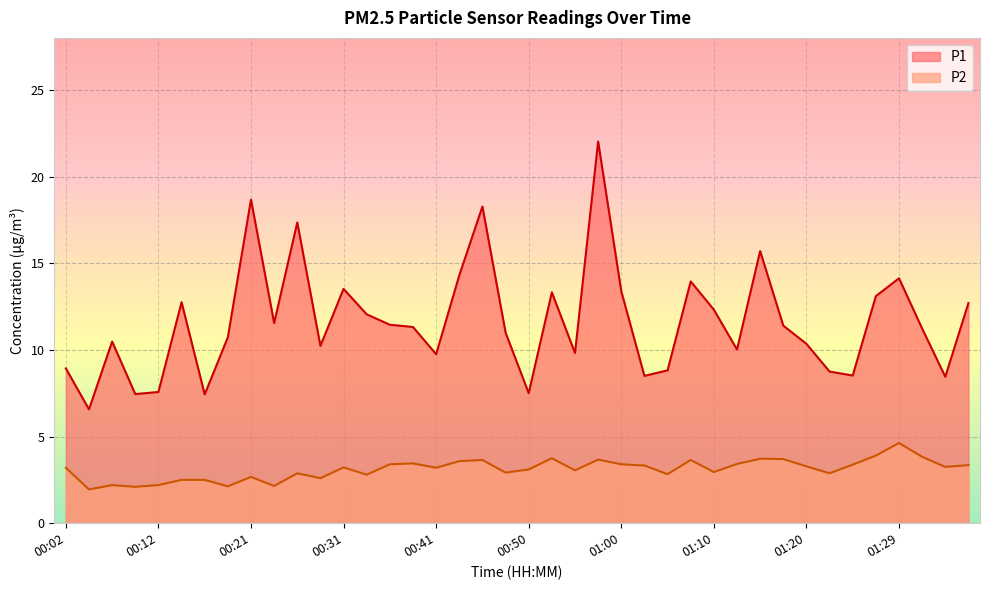

At how many categories does at least one series exceed 10?

27